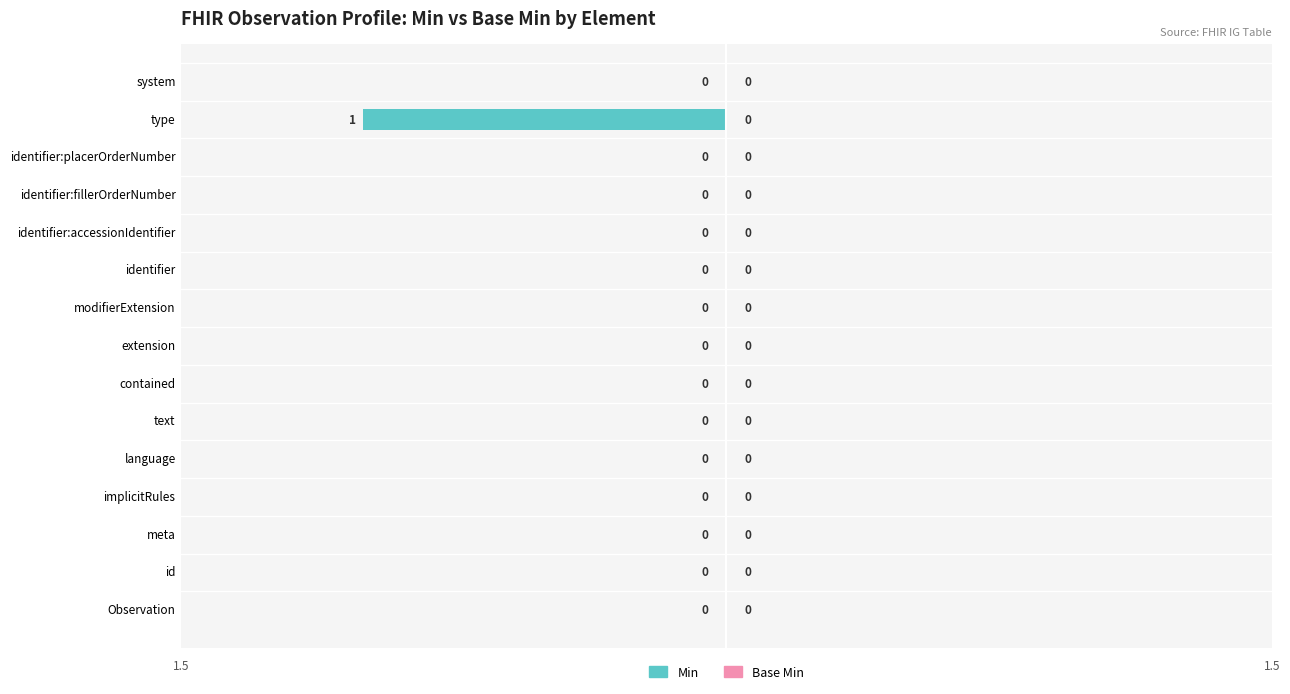

How many distinct data groups are displayed?

1